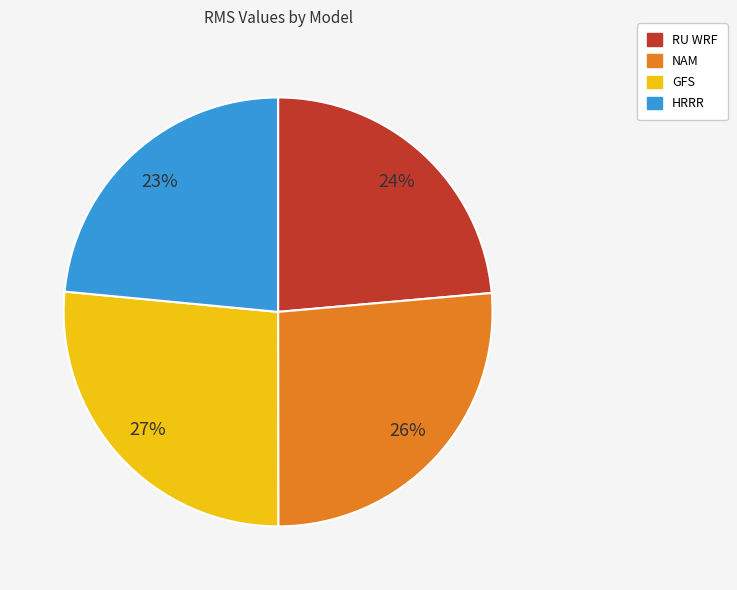

True or false: GFS accounts for 27% of the total.

True